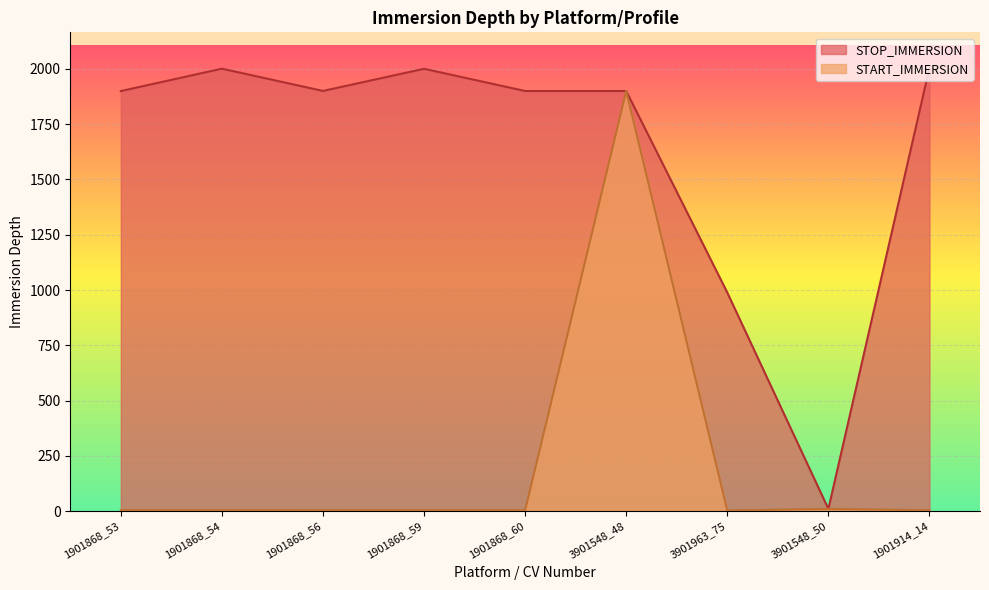

How many lines are shown in the chart?

2